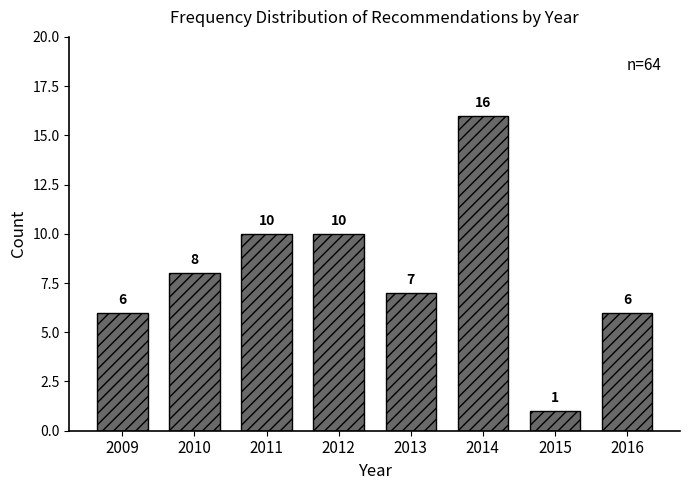

Reading right to left, extract all data points from this chart.

2016=6	2015=1	2014=16	2013=7	2012=10	2011=10	2010=8	2009=6